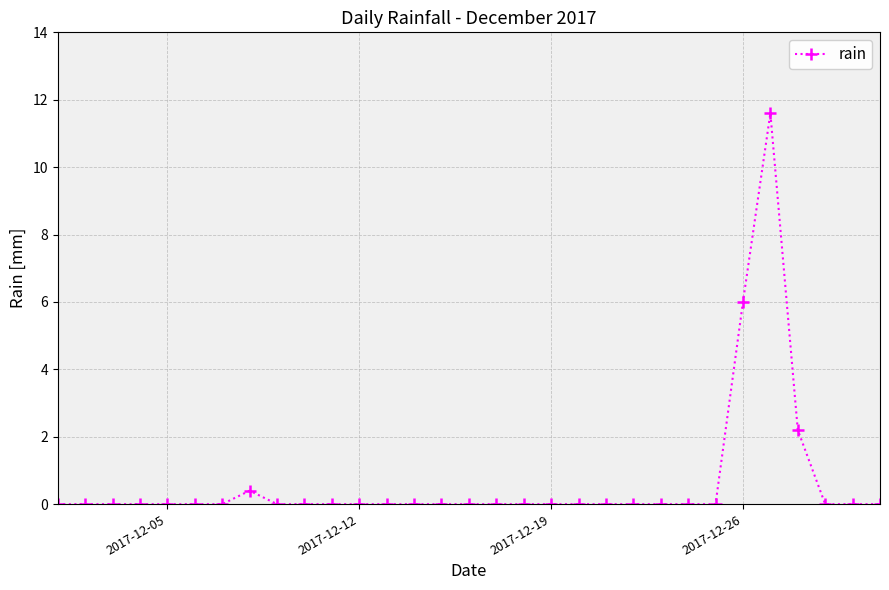

What is the greatest value displayed?

11.6